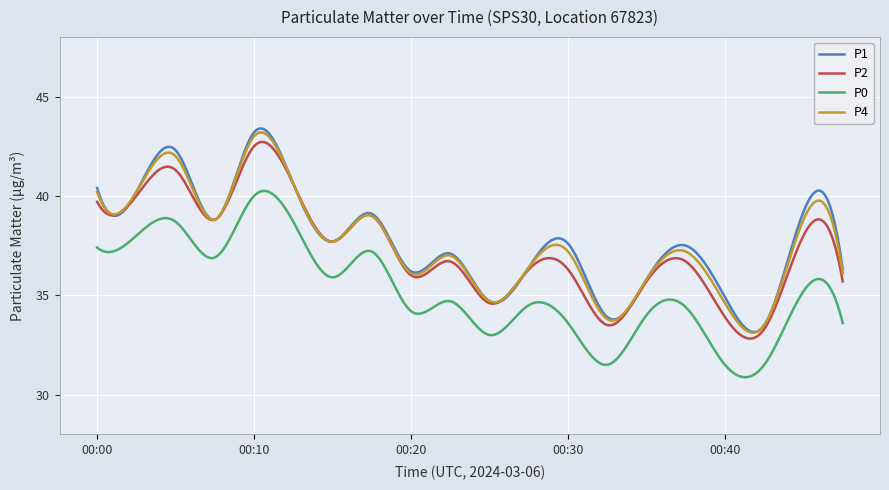

What is the lowest value of the P0 series?

30.9